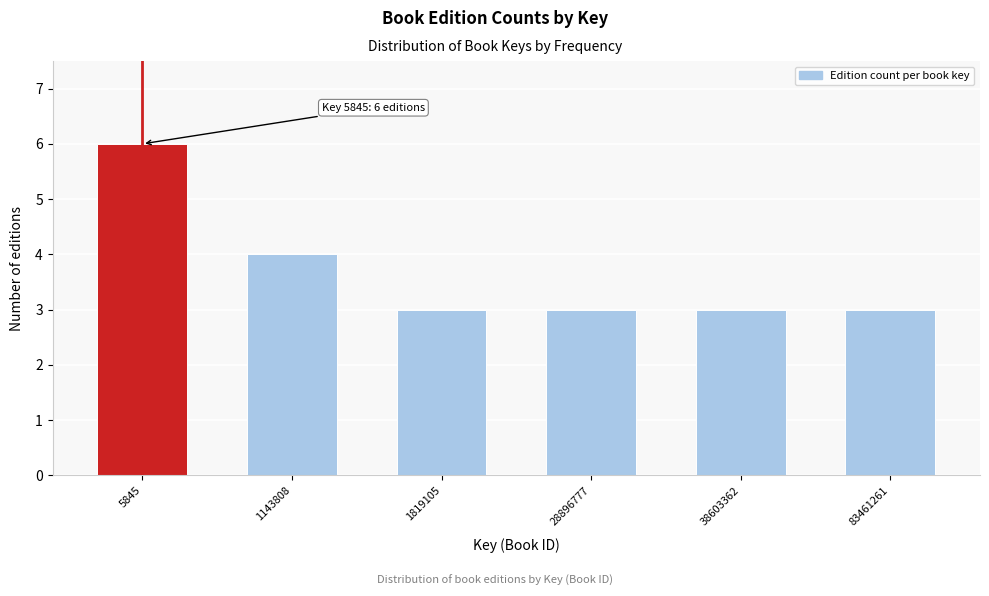

Reading left to right, extract all data points from this chart.

6	4	3	3	3	3